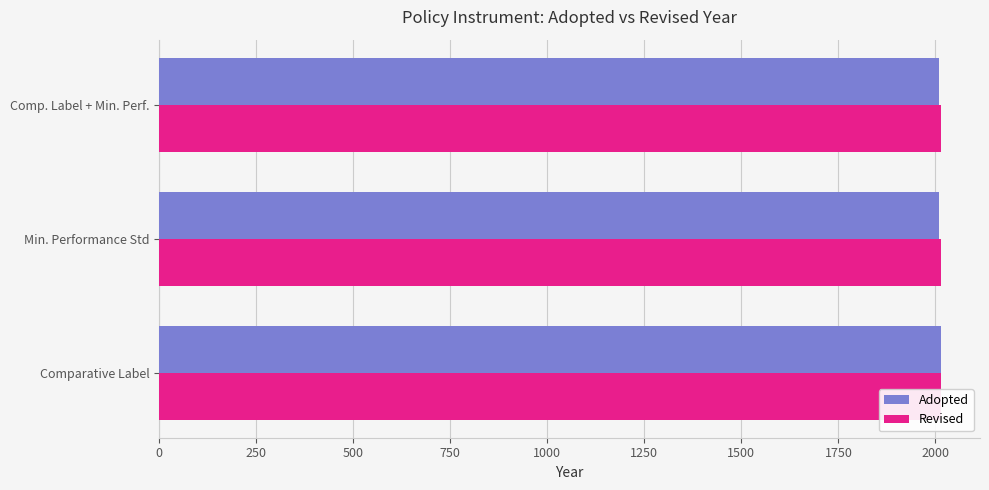

How many groups of bars are there?

3